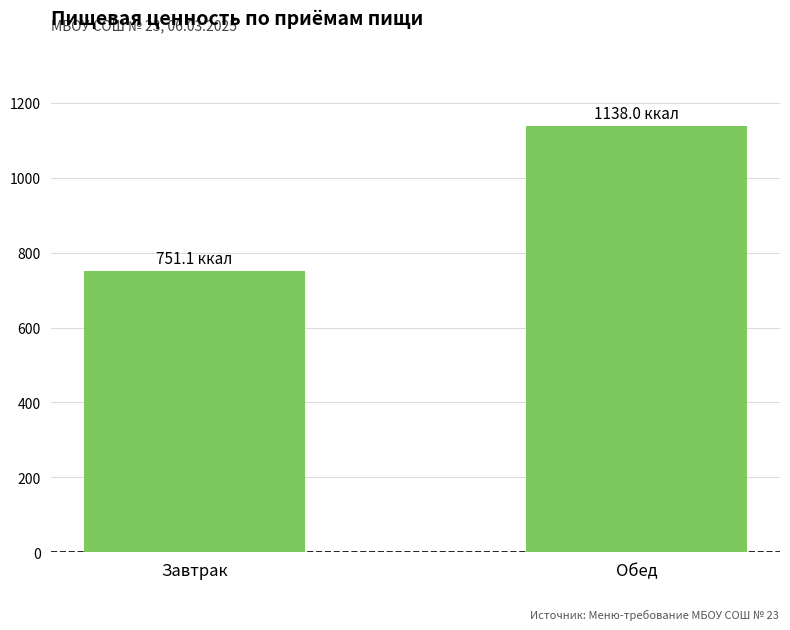

Reading right to left, transcribe all the data shown in this chart.

Обед=1138.0	Завтрак=751.1